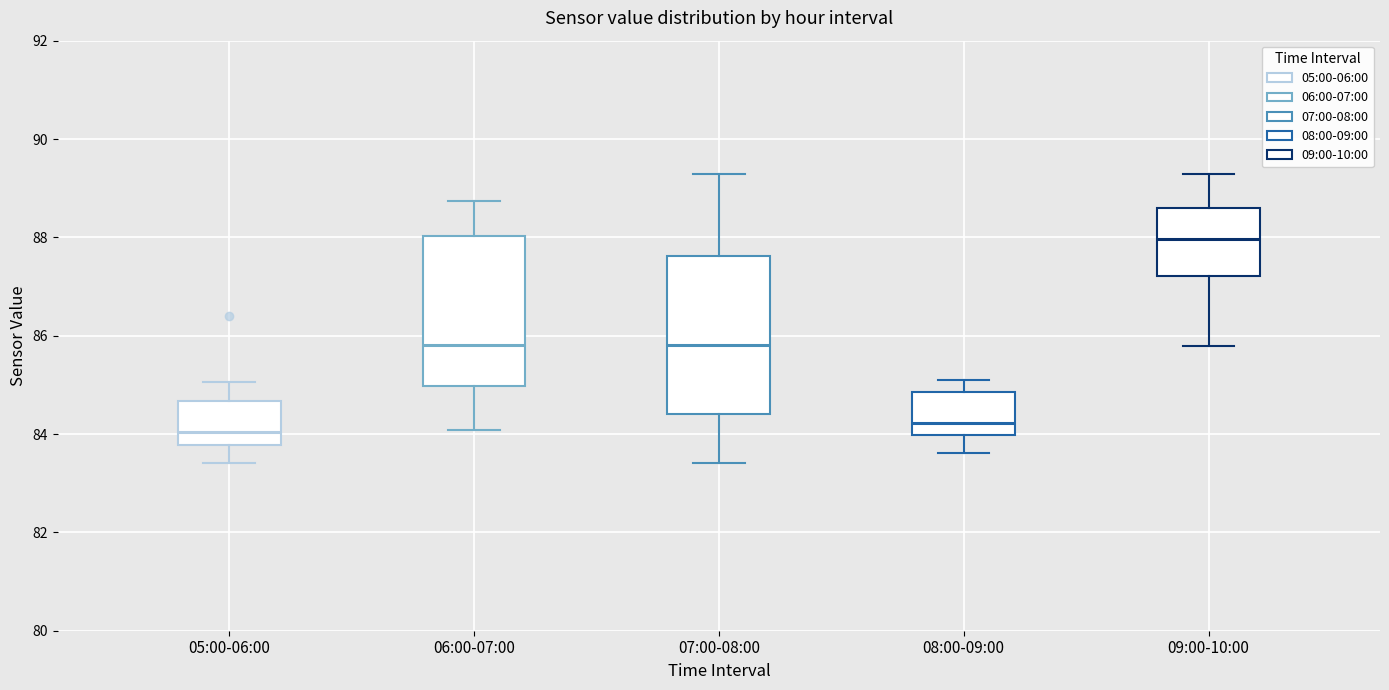

Where does the median line of the box for 09:00-10:00 sit on the y-axis? The values are not printed on the chart, so give them approximately, as read against the axis.

88.0